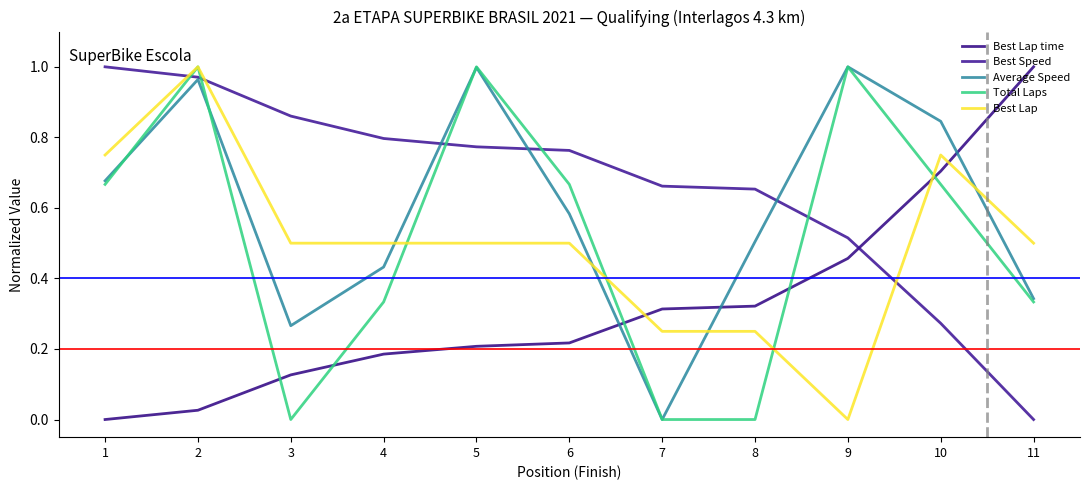

Is this an area chart (filled region under the line)?

No